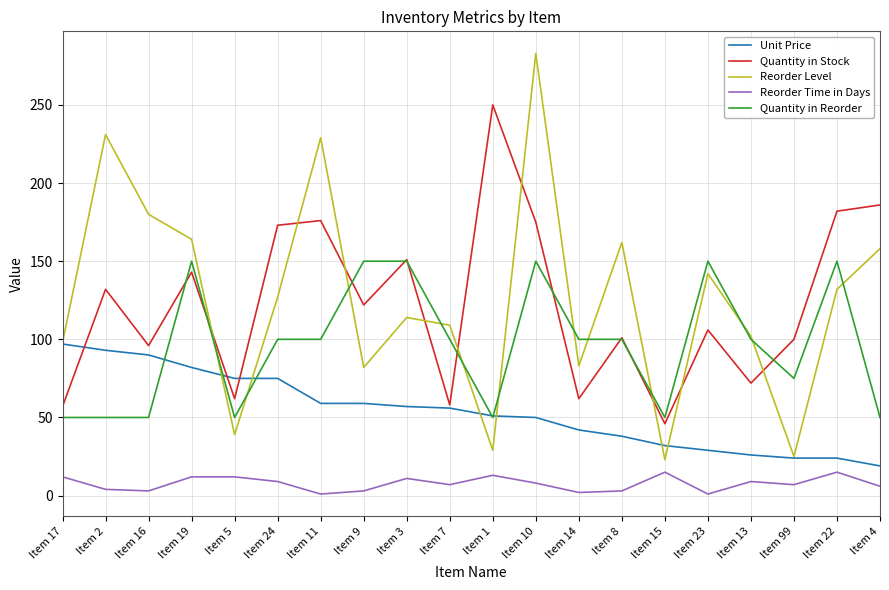

The Quantity in Stock series shows 38 at Item 7. True or false?

False